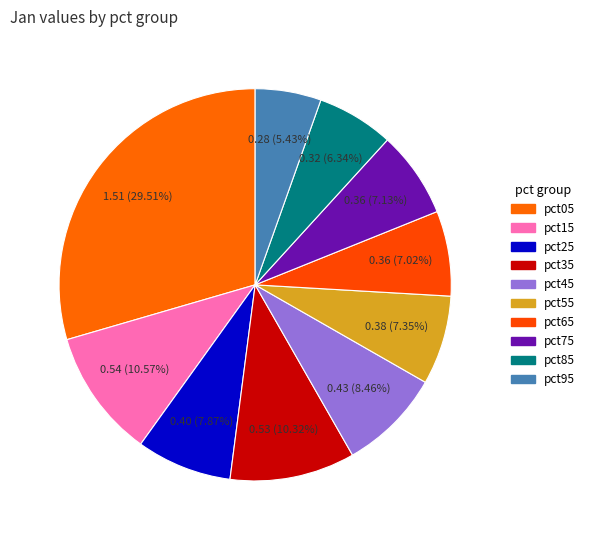

Does any single category account for the majority?

No